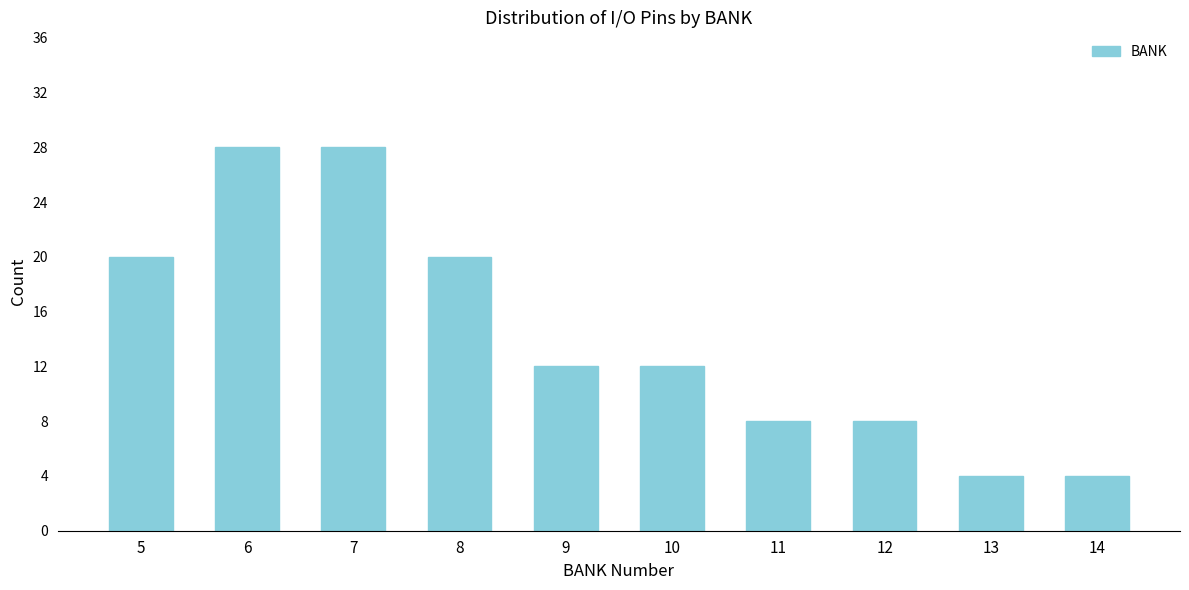

Reading left to right, what are all the values shown in this chart?

20	28	28	20	12	12	8	8	4	4